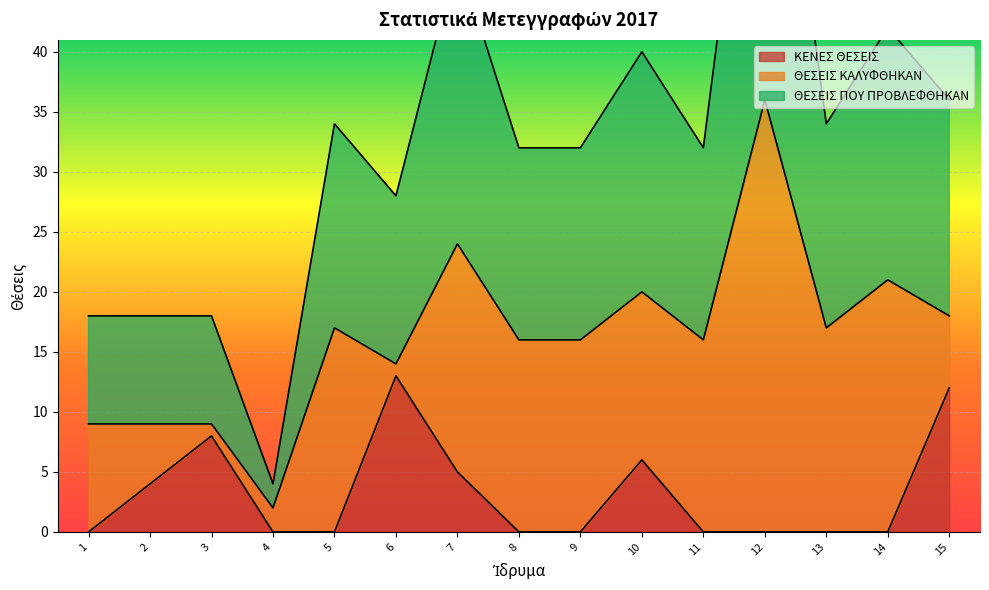

At which label does ΚΕΝΕΣ ΘΕΣΕΙΣ reach its peak?

6